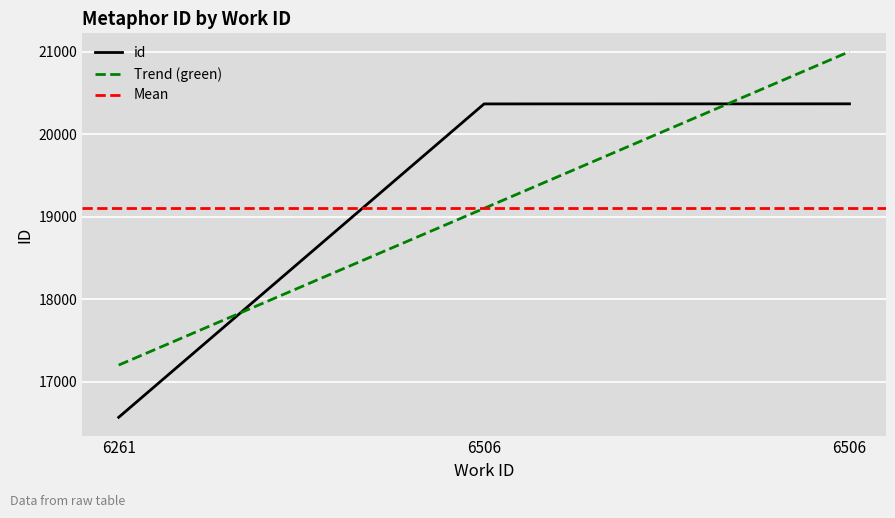

Count the number of data series in this chart.

1